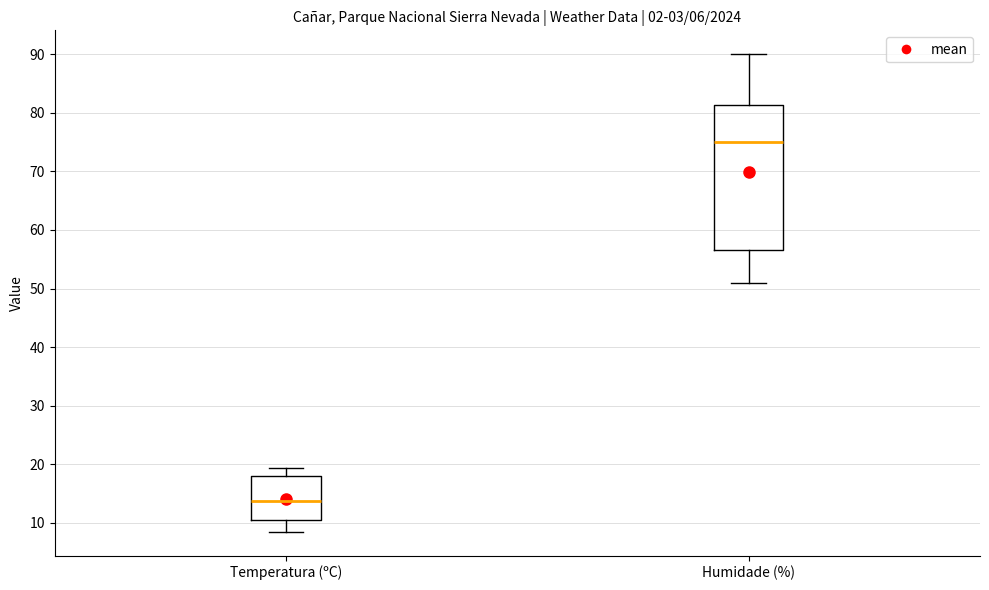

Reading left to right, read every box against the y-axis: the position of its median line, the range the box covers, and the ends of its whiskers. The values are not printed on the chart, so give them approximately, as read against the axis.

Temperatura (ºC): median 14, box 11 to 18, whiskers 9 to 19
Humidade (%): median 75, box 57 to 81, whiskers 51 to 90